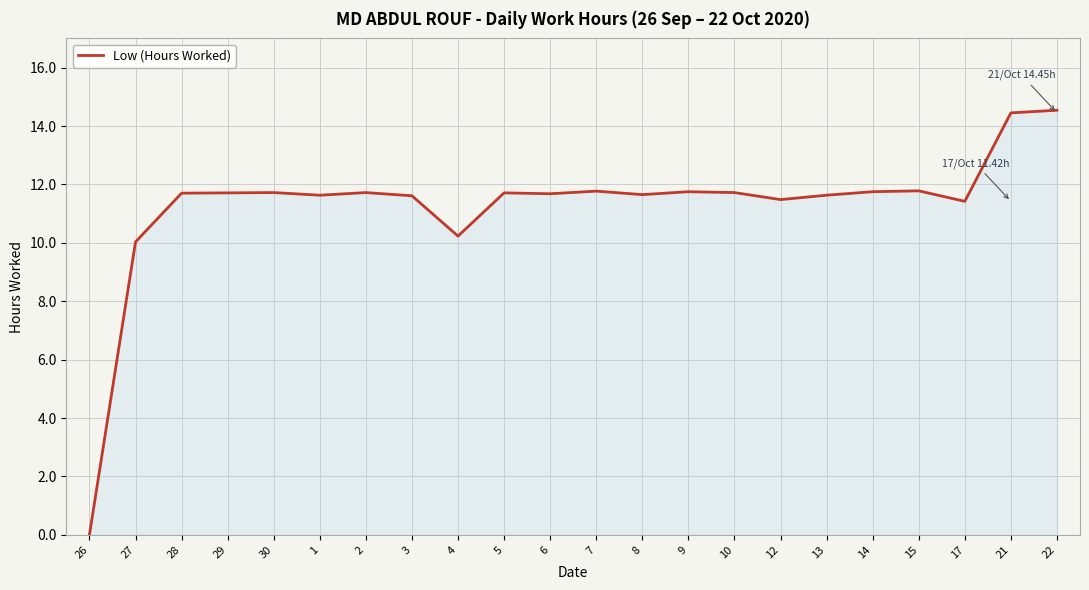

What is the difference between the maximum and minimum values?

14.5